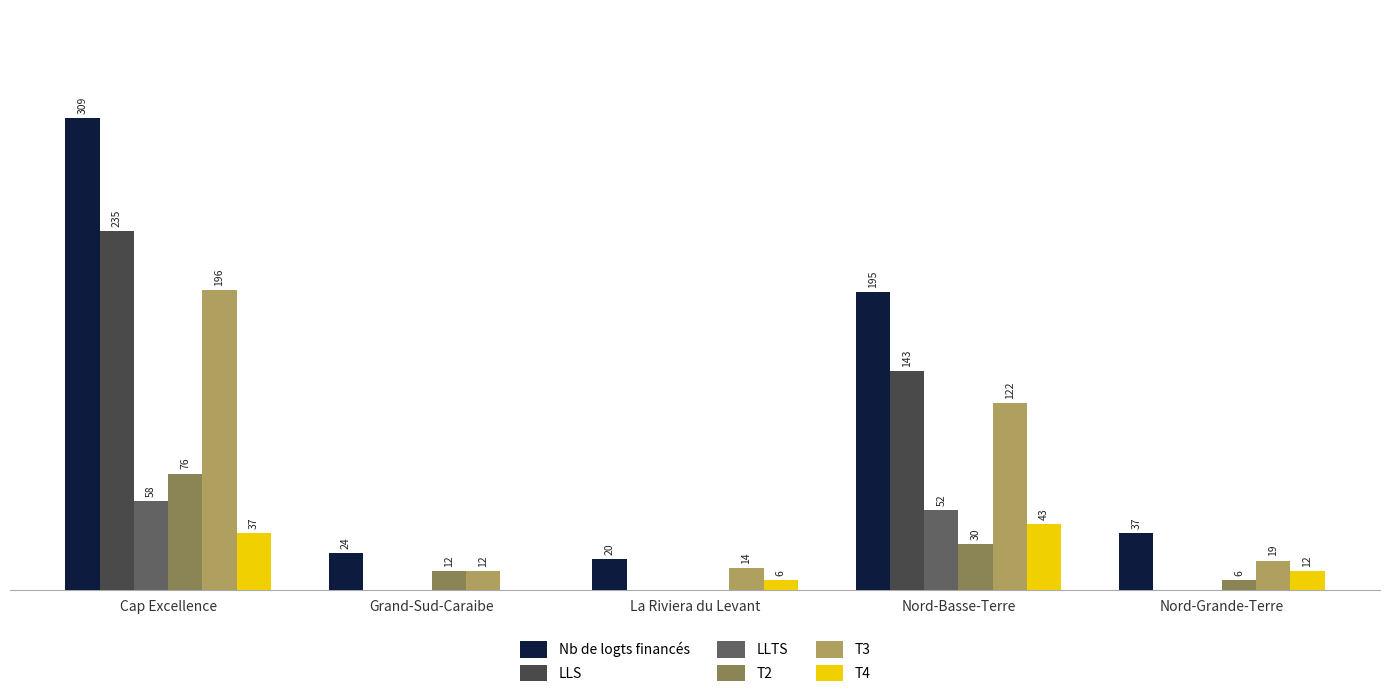

Where is LLTS nearest to the value 29?

Nord-Basse-Terre